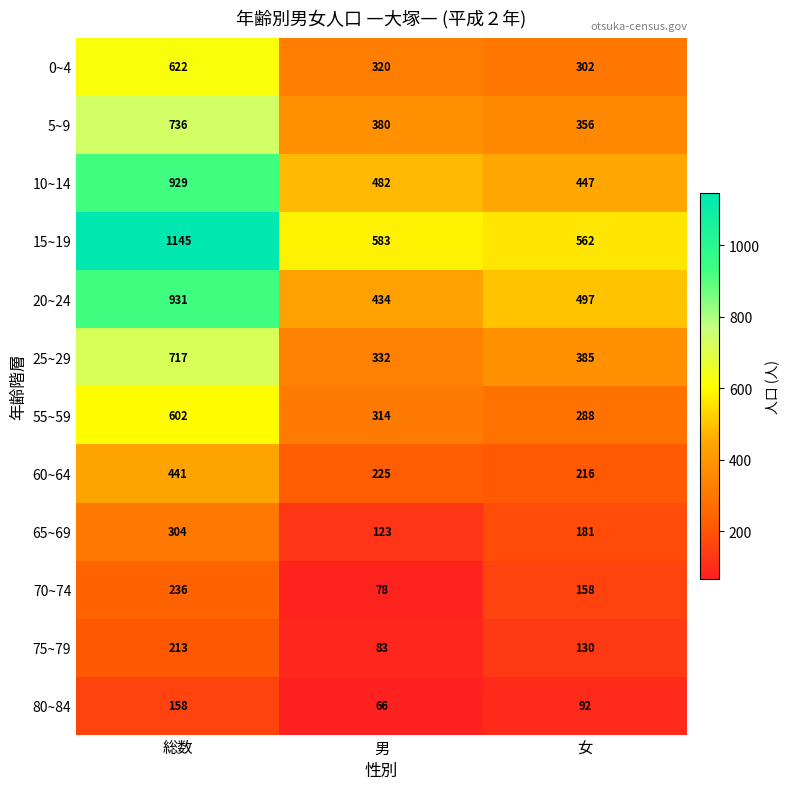

At which label does 75~79 first exceed 130?

総数